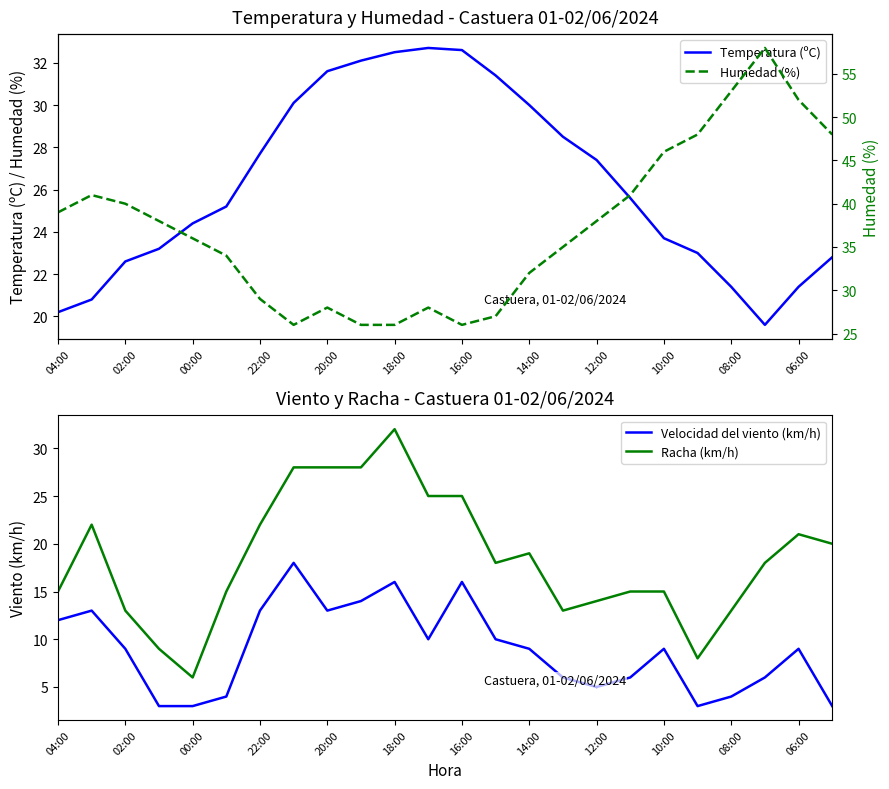

What is the lowest value of the Temperatura (ºC) series?

19.6